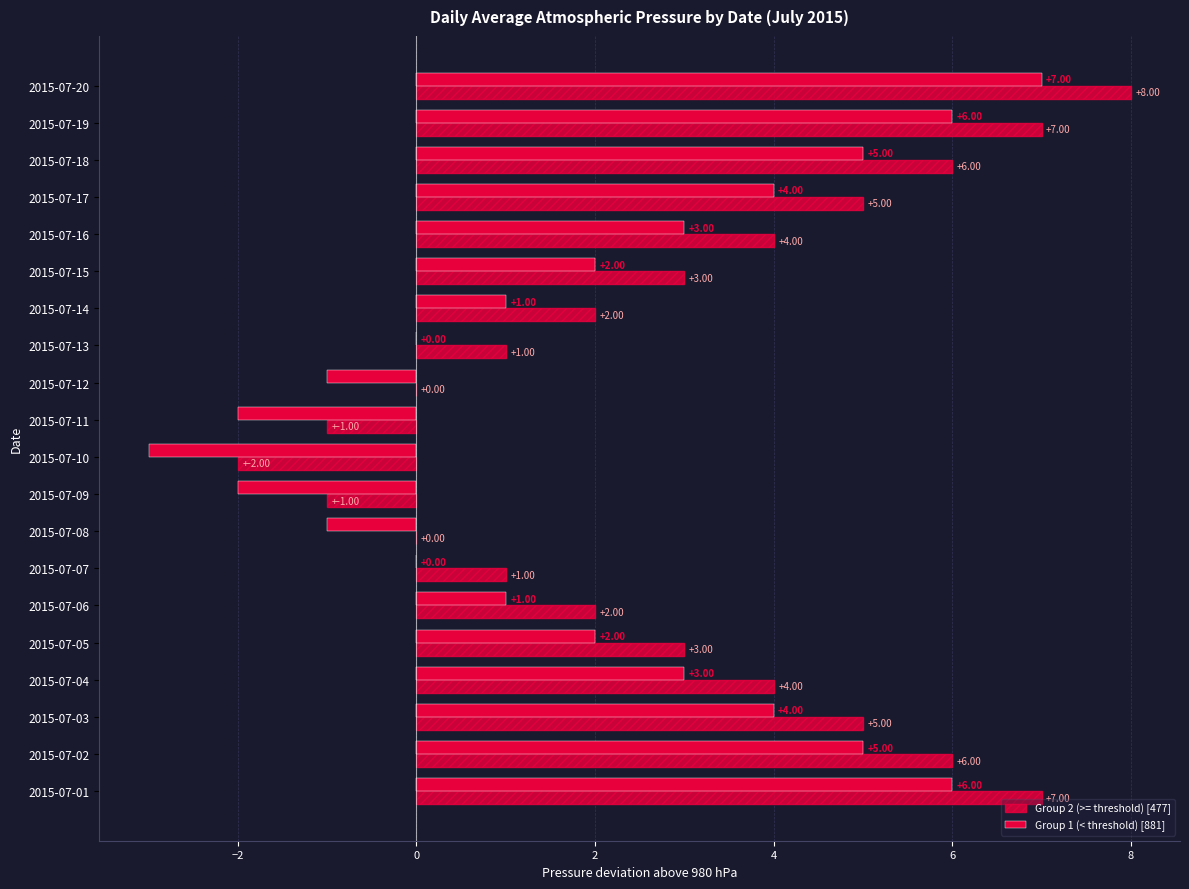

How many distinct data groups are displayed?

2